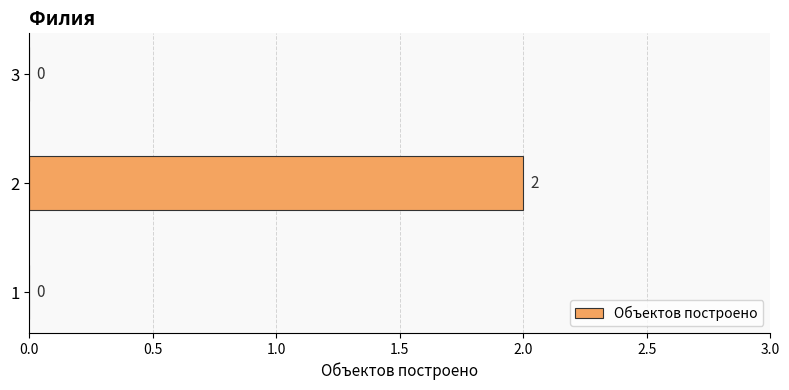

Are the bars grouped side by side (vs. stacked)?

No